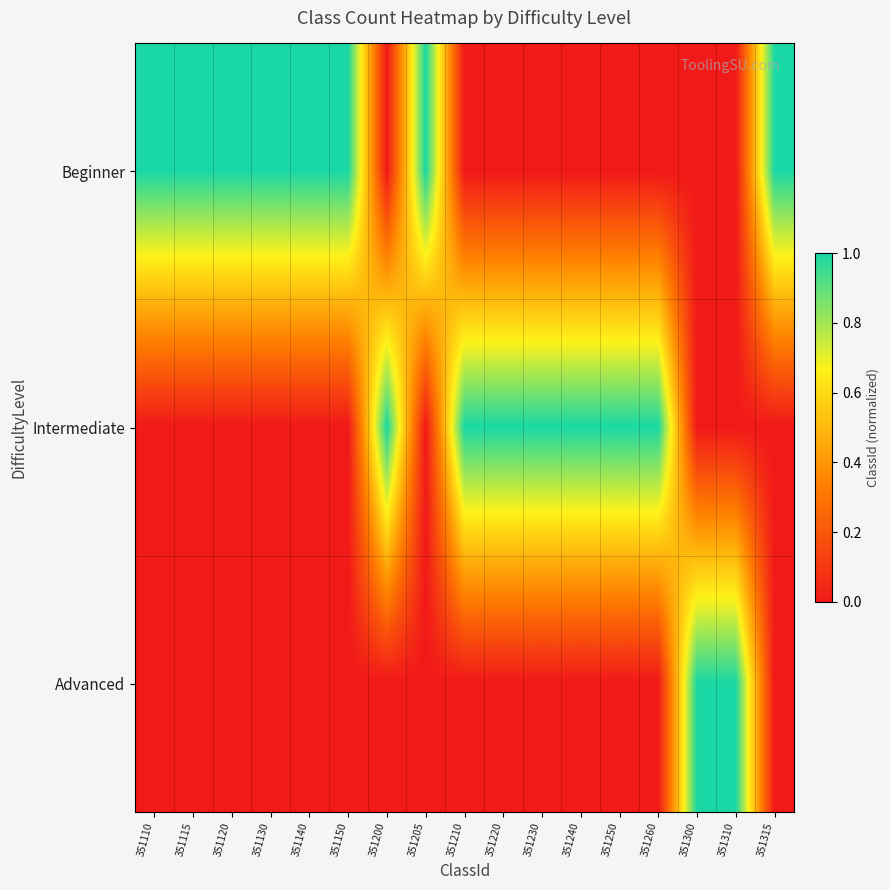

Which has a higher value, 351250 or 351310?

351250